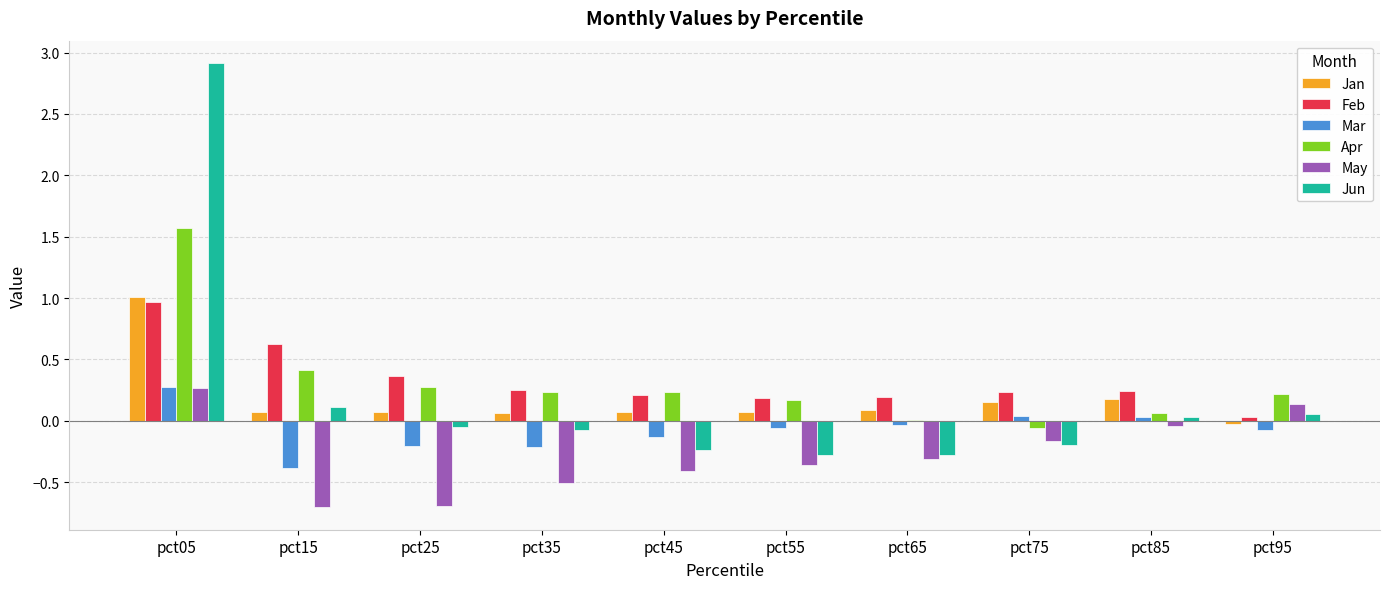

Count the number of categories in the chart.

10